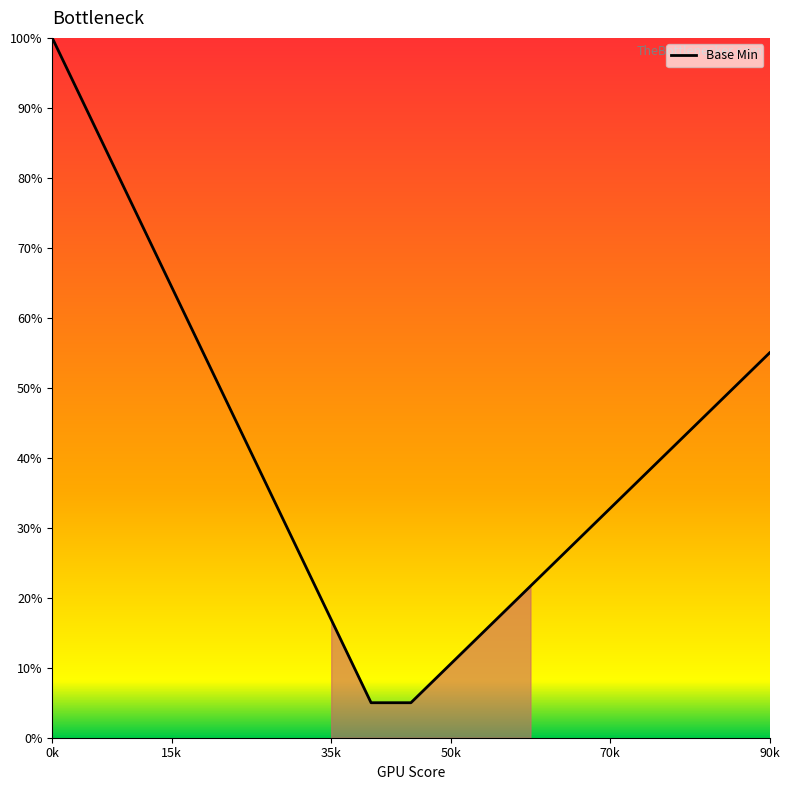

What is the smallest value displayed?

5.0